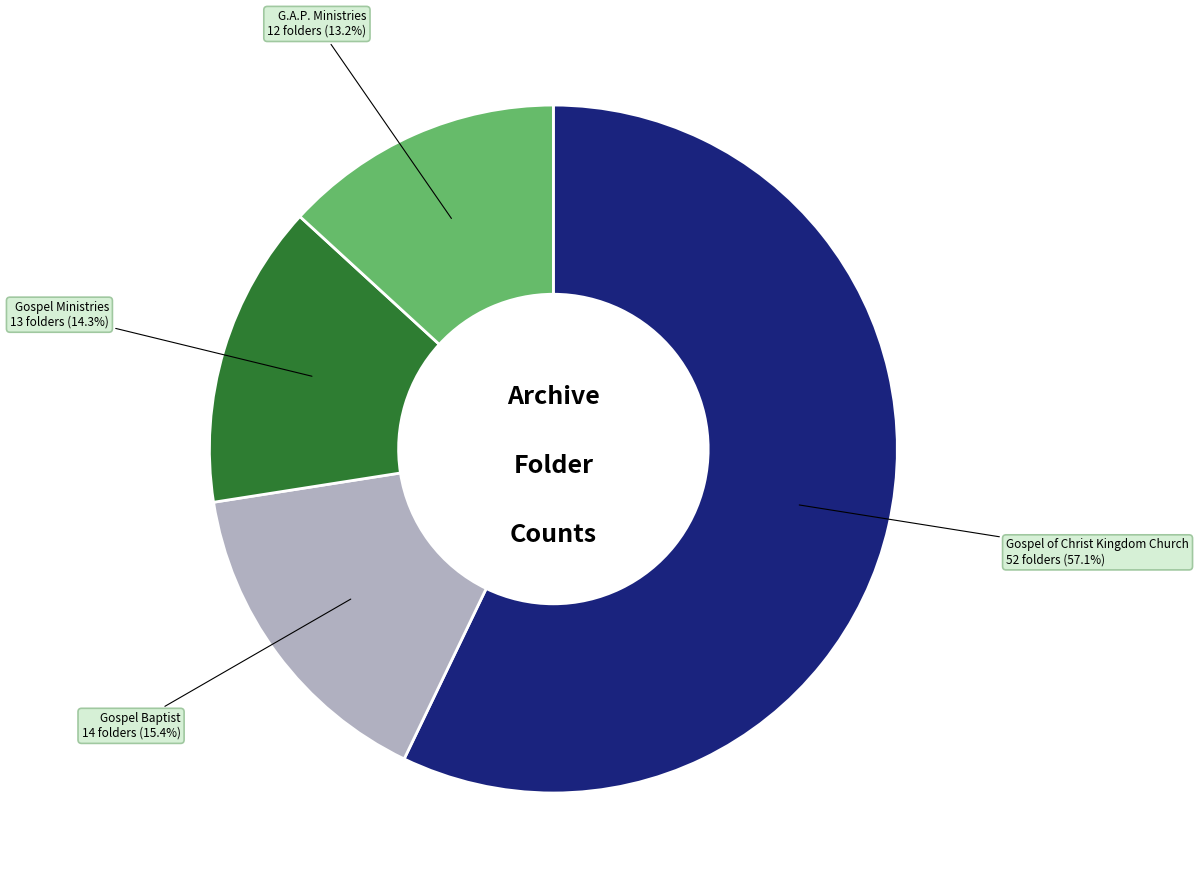

What is the smallest slice in the pie chart?

G.A.P. Ministries